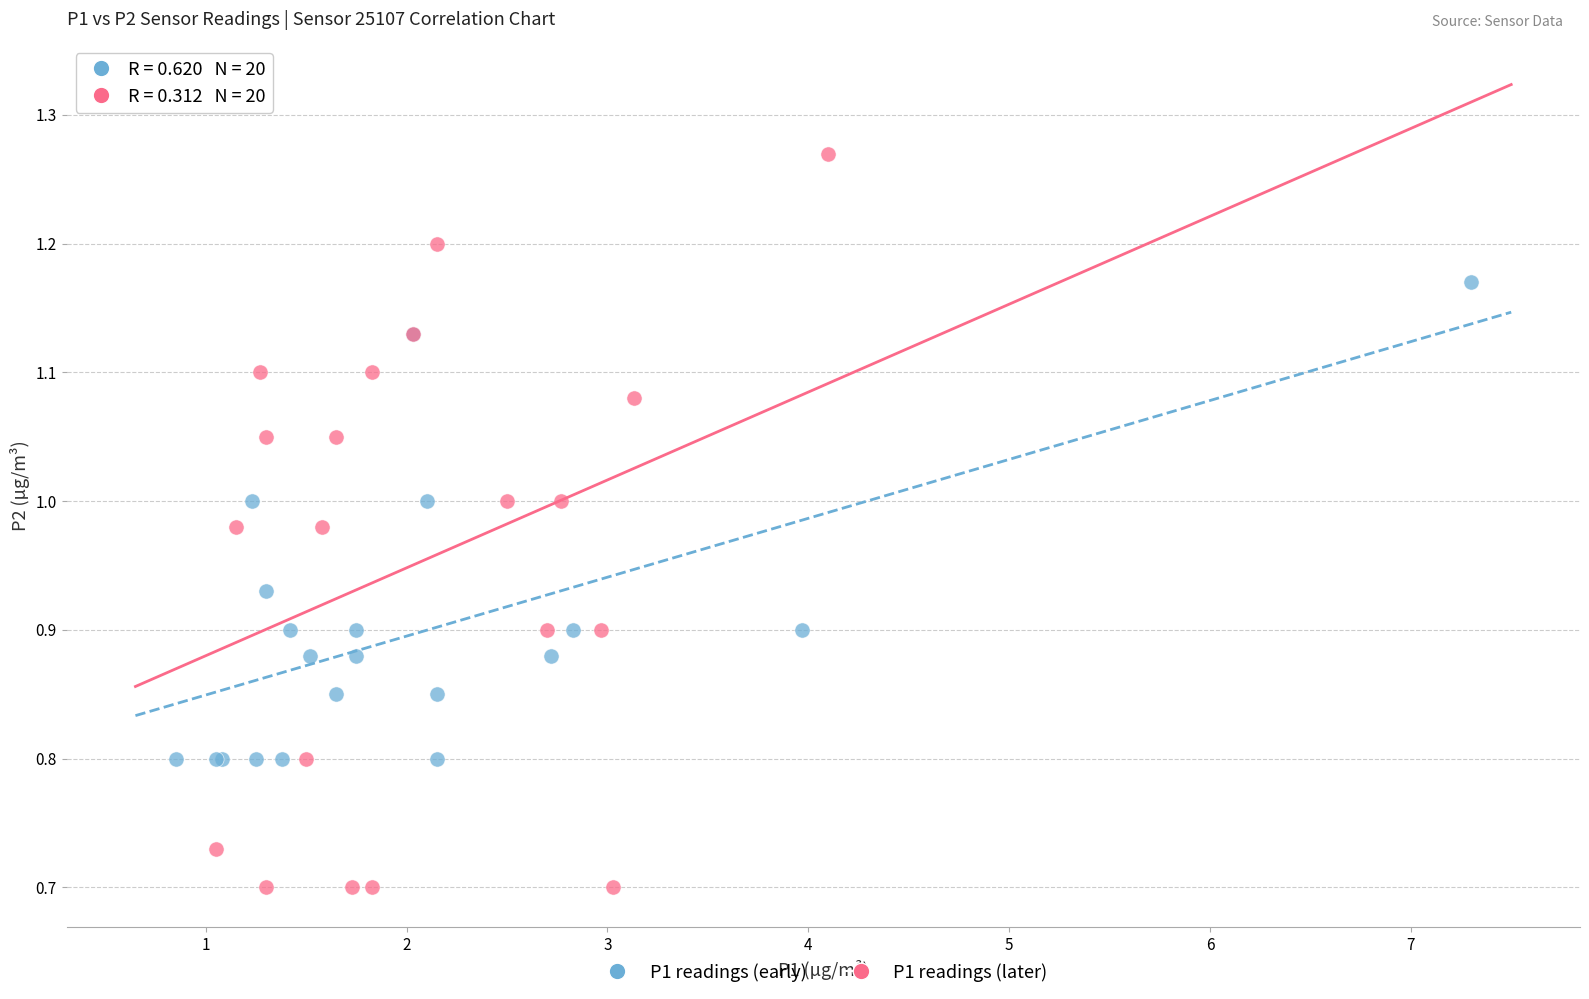

Which series contains the lowest Y value?

P1 readings (later)